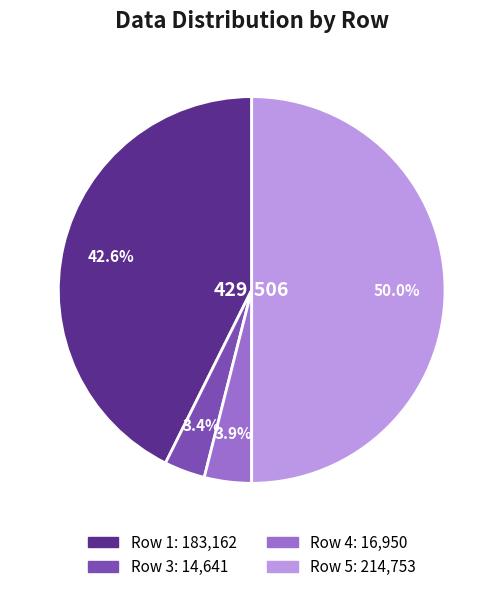

How many segments does this pie chart have?

4